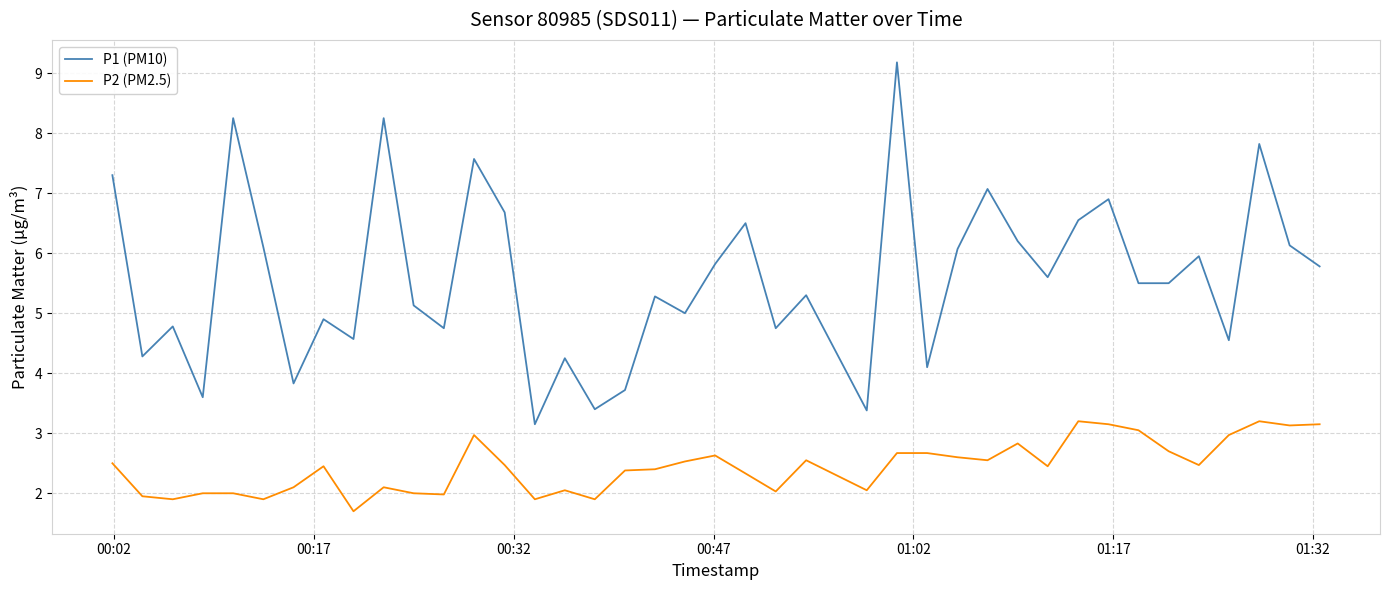

Which series has the largest range (max minus min)?

P1 (PM10)